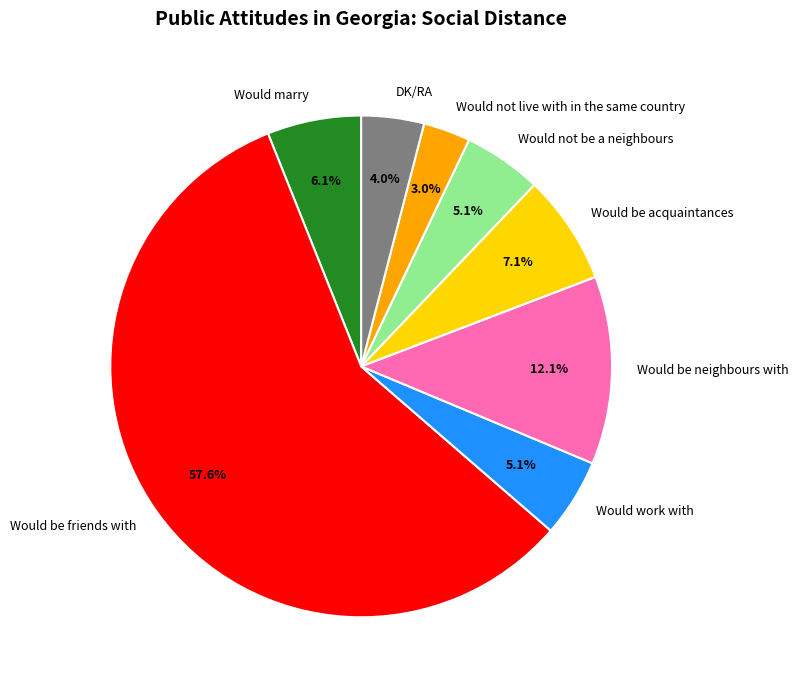

What percentage is the Would be friends with slice, to the nearest percent?

58%